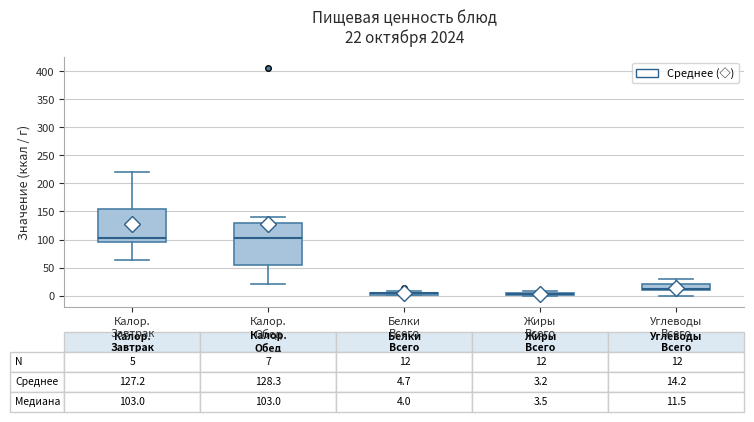

Comparing the boxes themselves (not the whiskers), which one is the tallest?

Калор. Обед